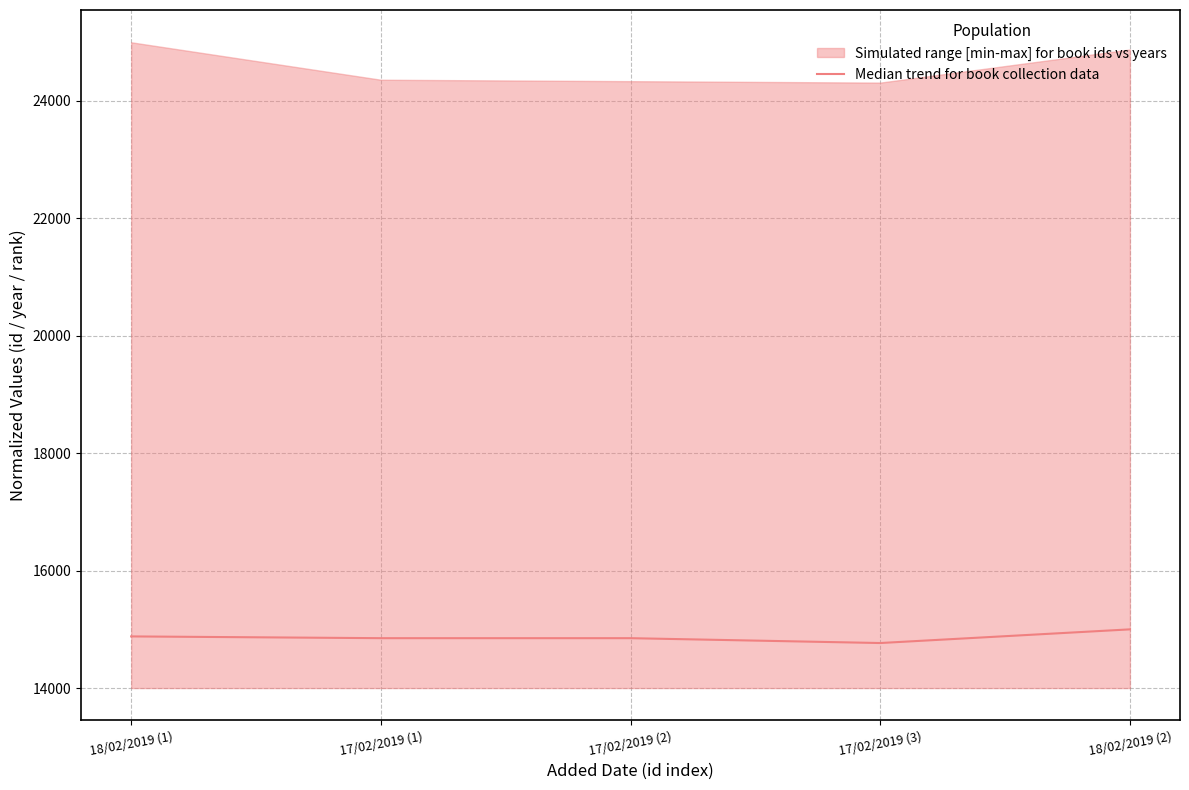

Rank the categories by value from lowest to highest.

17/02/2019 (3), 17/02/2019 (1), 17/02/2019 (2), 18/02/2019 (1), 18/02/2019 (2)